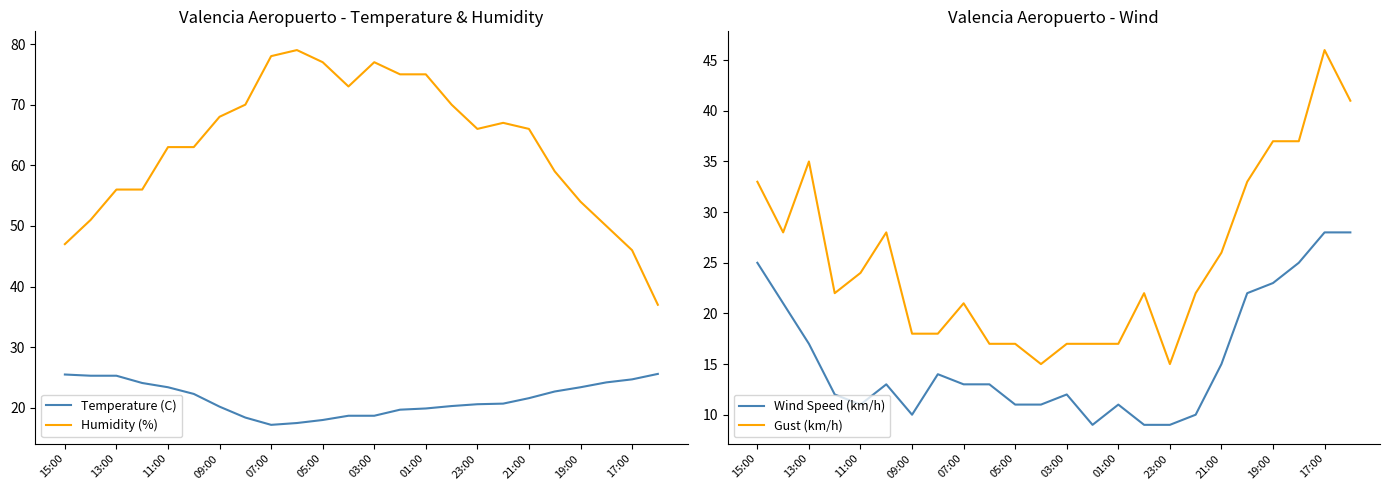

The Temperature (C) series shows 28.7 at 09:00. True or false?

False